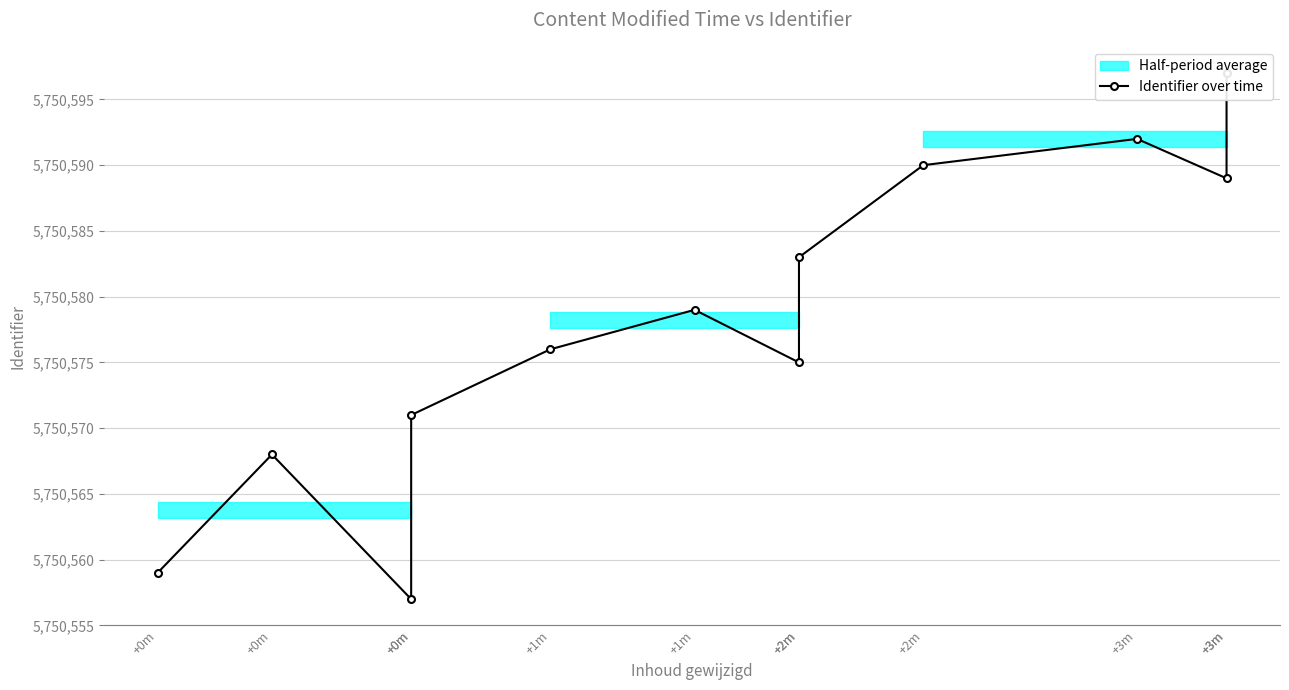

Reading left to right, what are all the values shown in this chart?

+0m=5750559	+0m=5750568	+0m=5750557	+0m=5750571	+1m=5750576	+1m=5750579	+2m=5750575	+2m=5750583	+2m=5750590	+3m=5750592	+3m=5750589	+3m=5750597